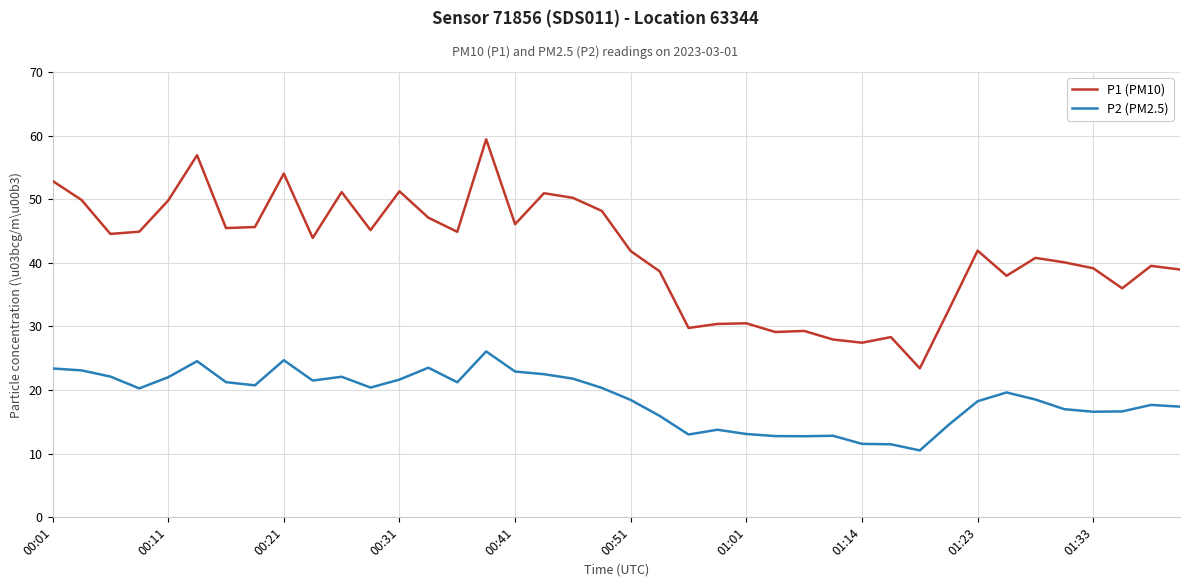

True or false: P2 (PM2.5) and P1 (PM10) cross at least once.

False